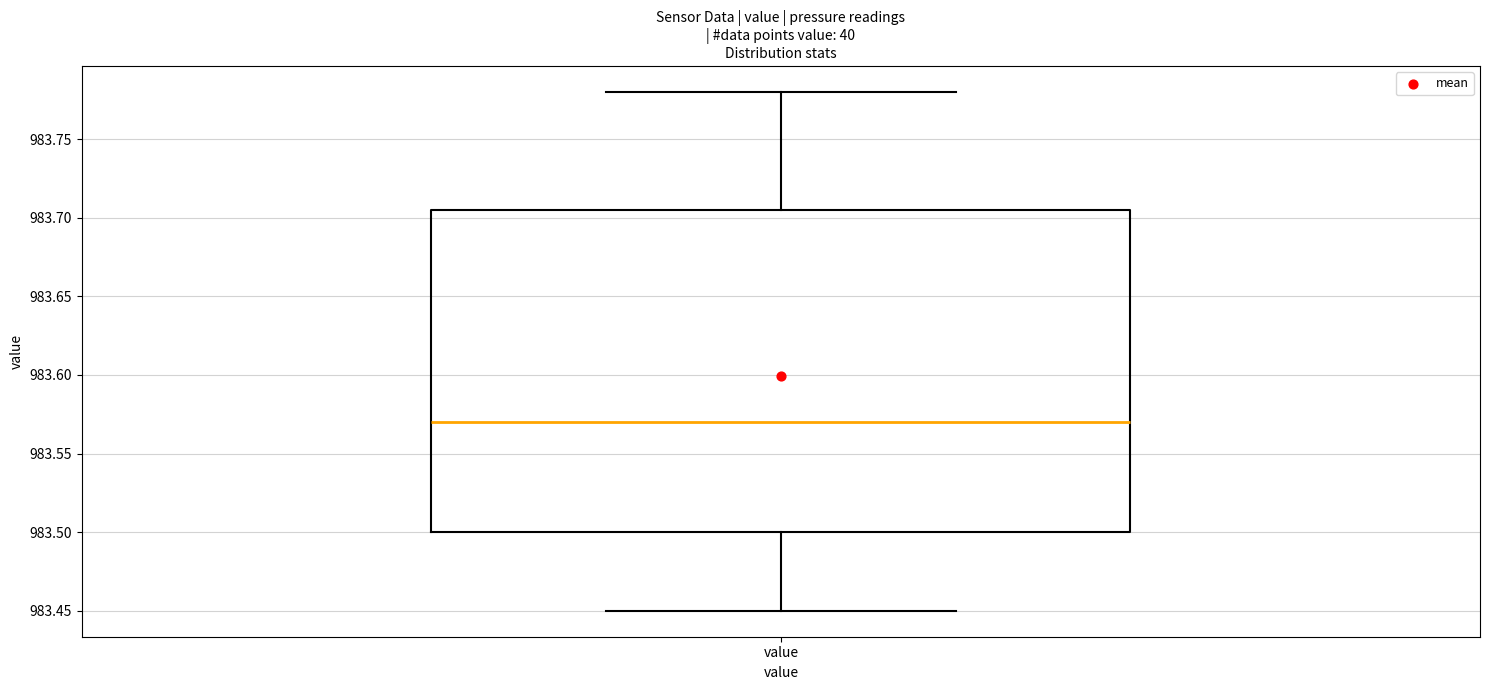

Read this box plot against the y-axis: the position of the median line, the range covered by the box, and the ends of both whiskers. The values are not printed on the chart, so give them approximately, as read against the axis.

median 983.570, box 983.500 to 983.705, whiskers 983.450 to 983.780